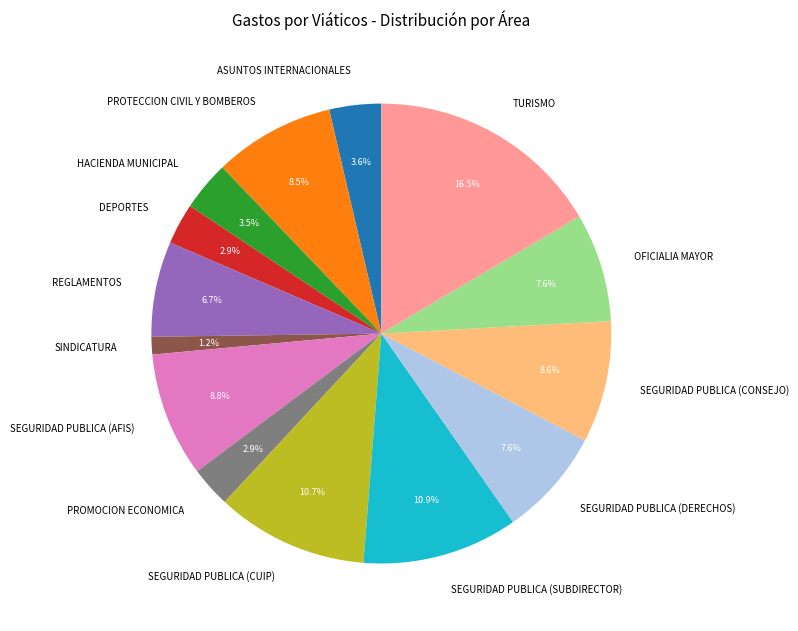

How much of the chart is everything except OFICIALIA MAYOR?

92.4%